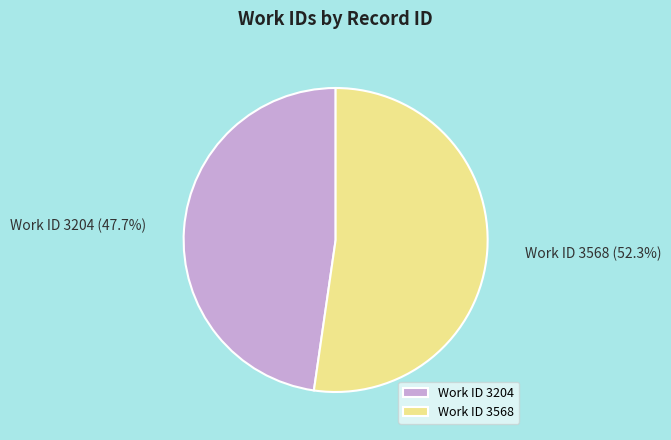

To the nearest percent, what is the average slice percentage?

50%